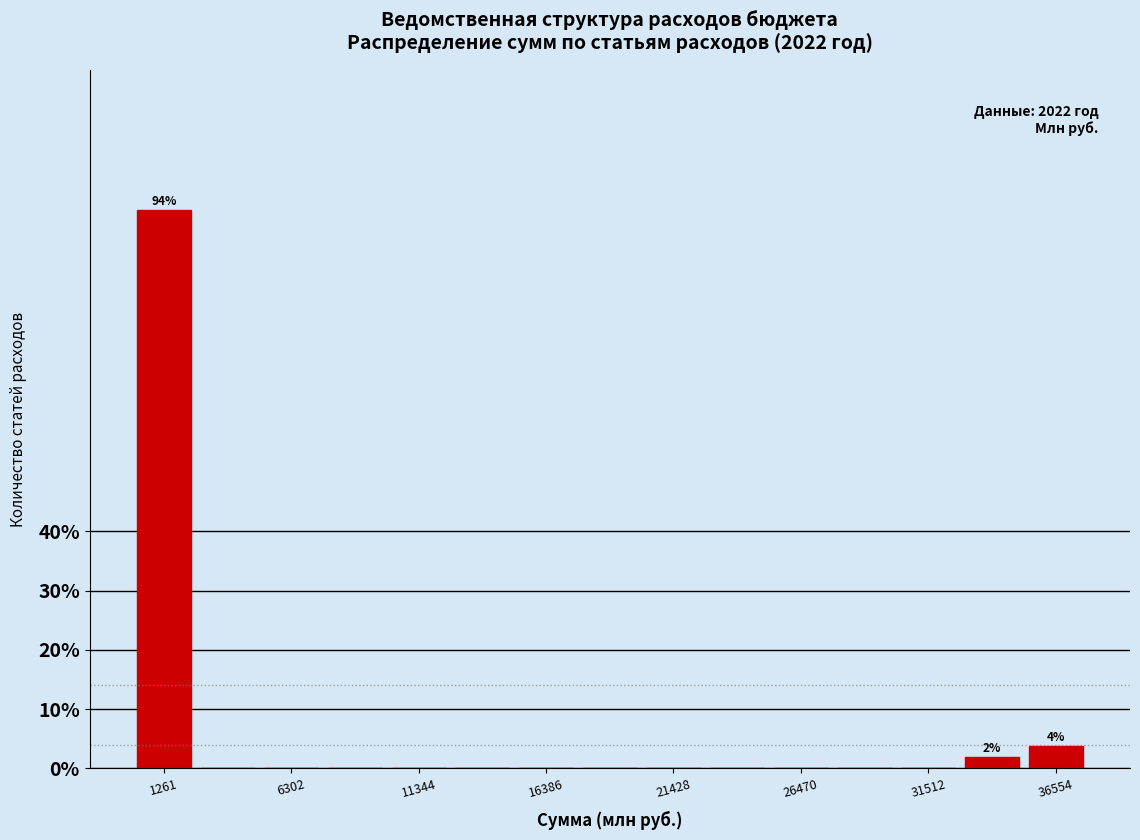

Read against the x-axis, roughly where is the centre of the tallest bar?

1000